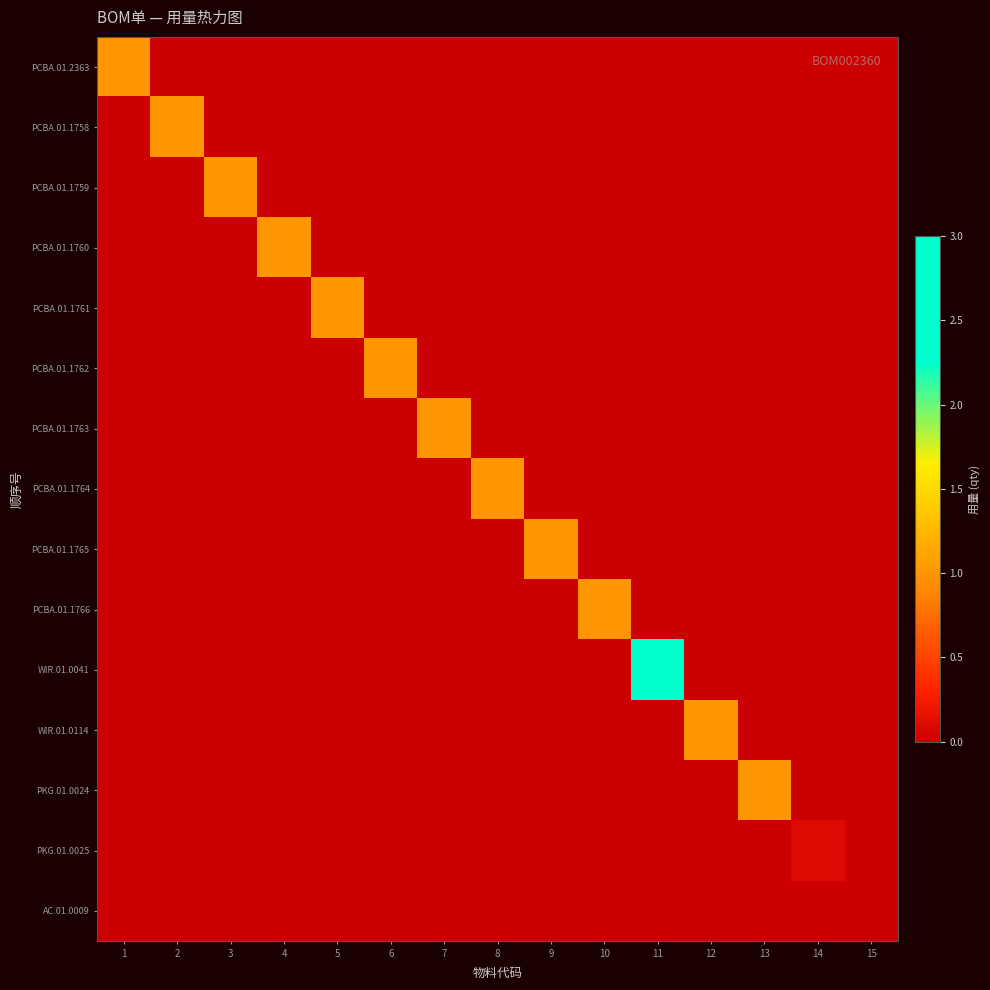

How many categories are shown in the chart?

15